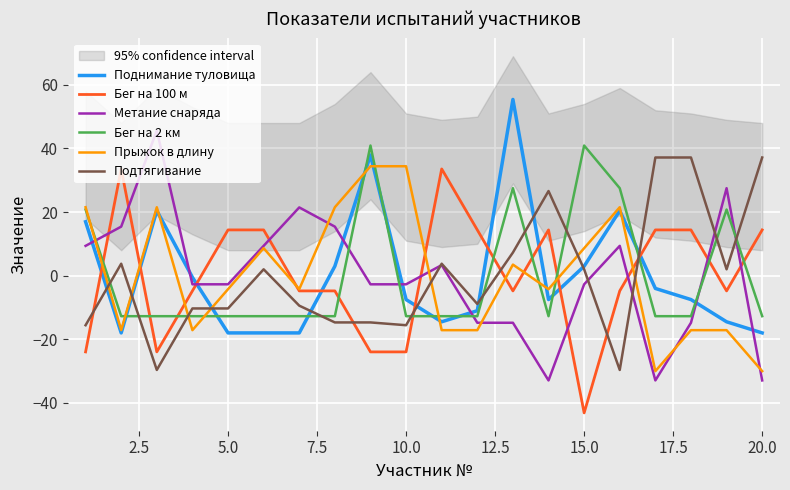

True or false: Бег на 100 м and Поднимание туловища intersect in this chart.

True